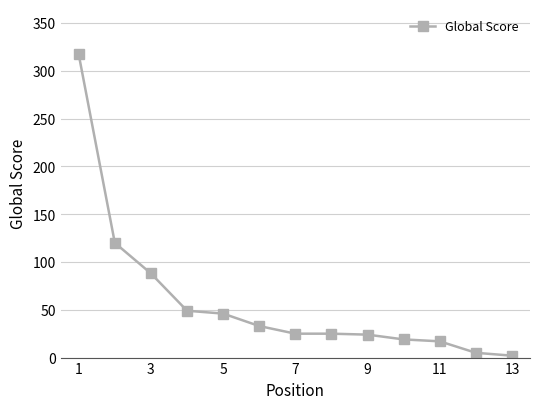

What is the difference between the maximum and second lowest values?

312